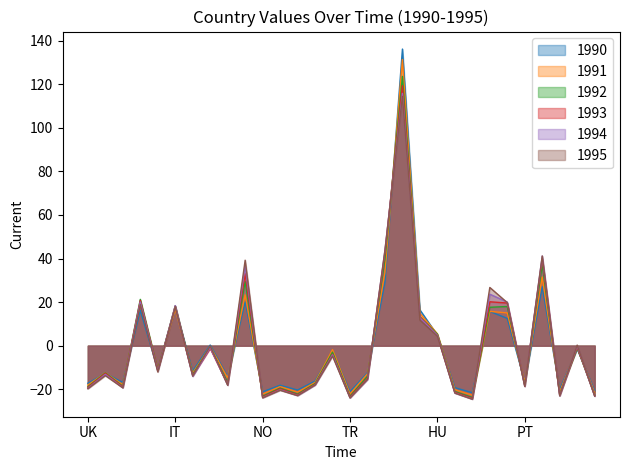

Where do 1993 and 1992 first cross each other?

LV and FR